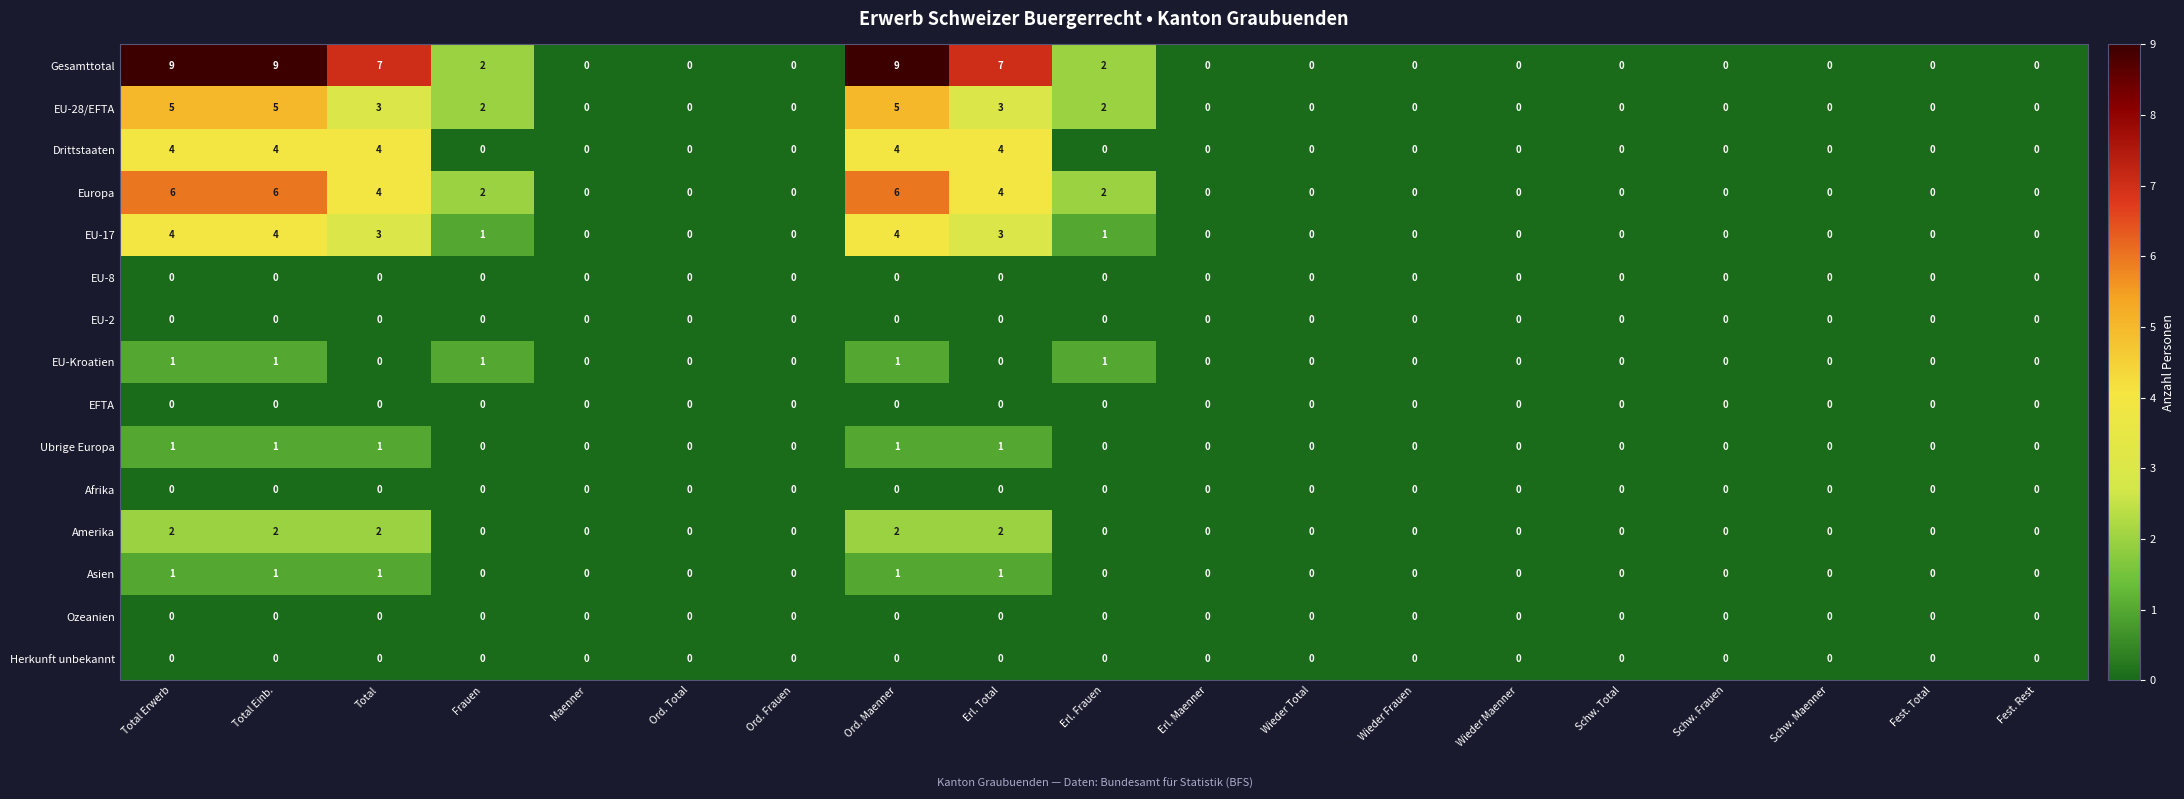

Which series has the largest range (max minus min)?

Gesamttotal